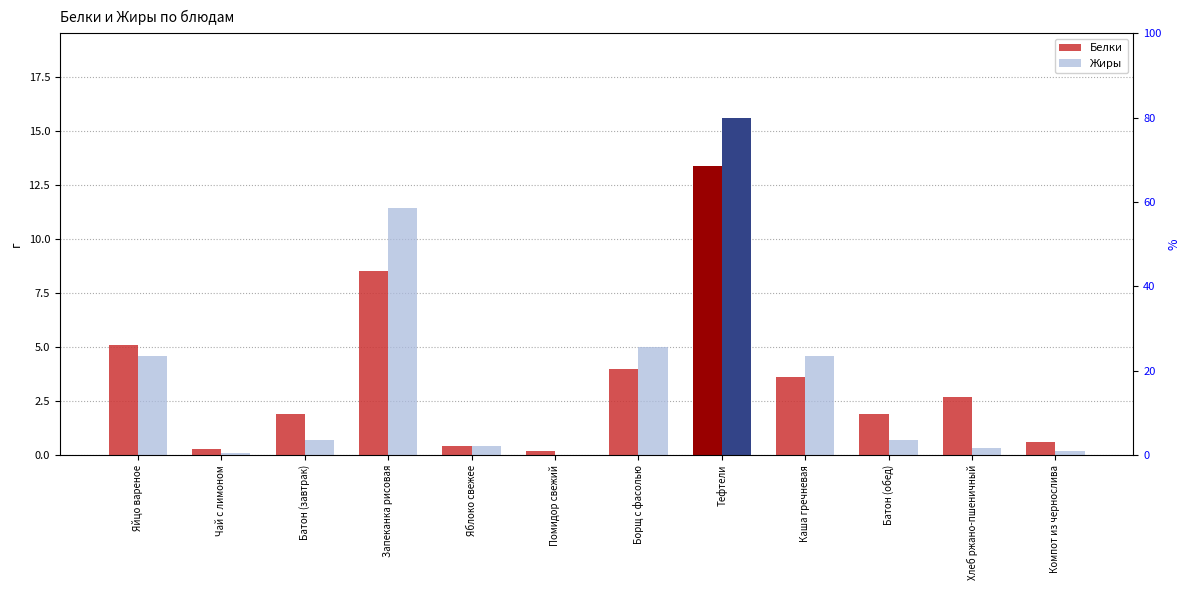

At which category does the chart reach its minimum across all series?

Помидор свежий